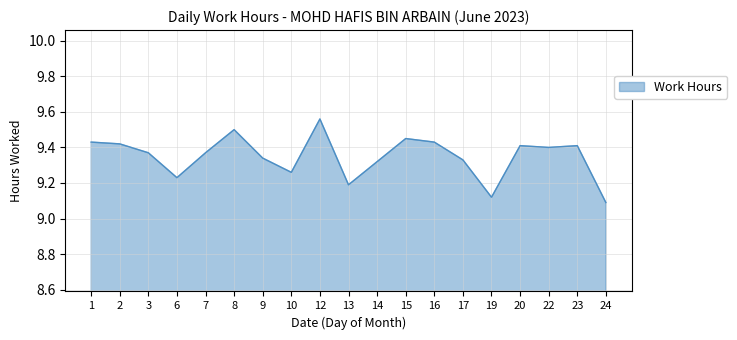

At which label is the value closest to 9?

24